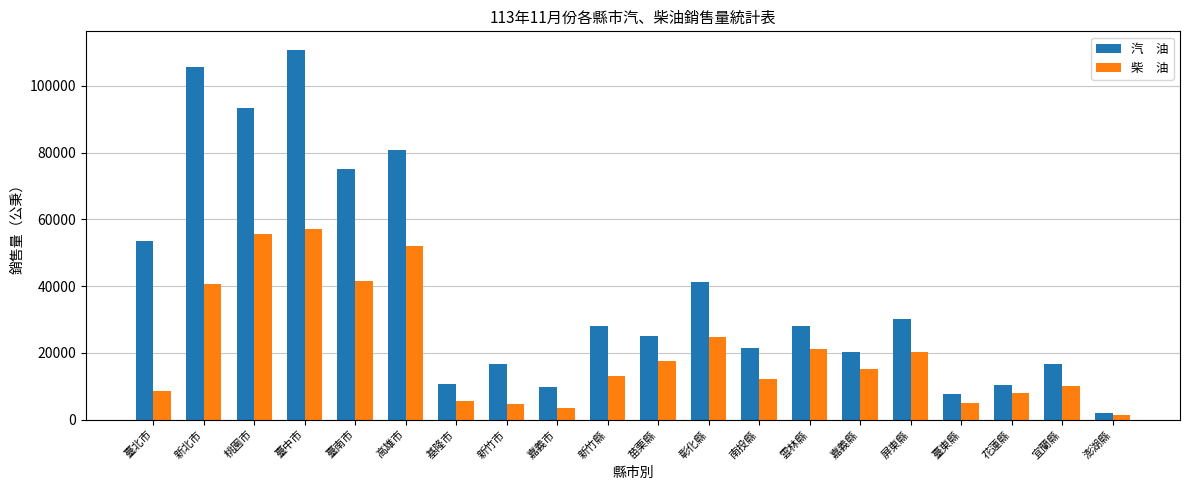

What is the greatest value displayed?

110782